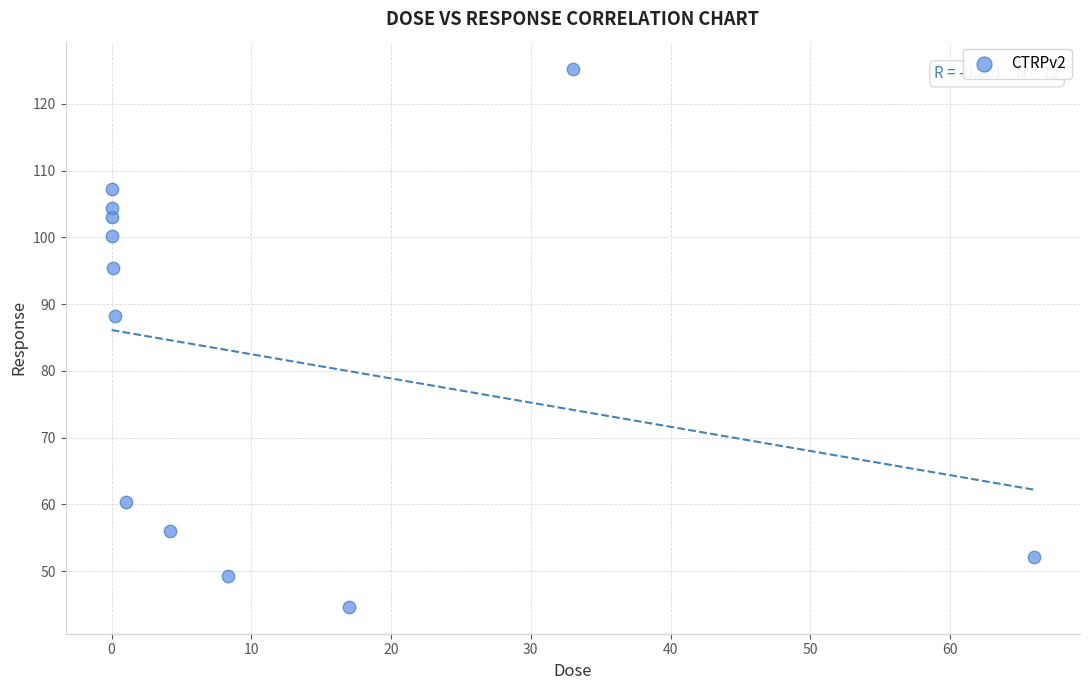

What is the average Y value?

82.2